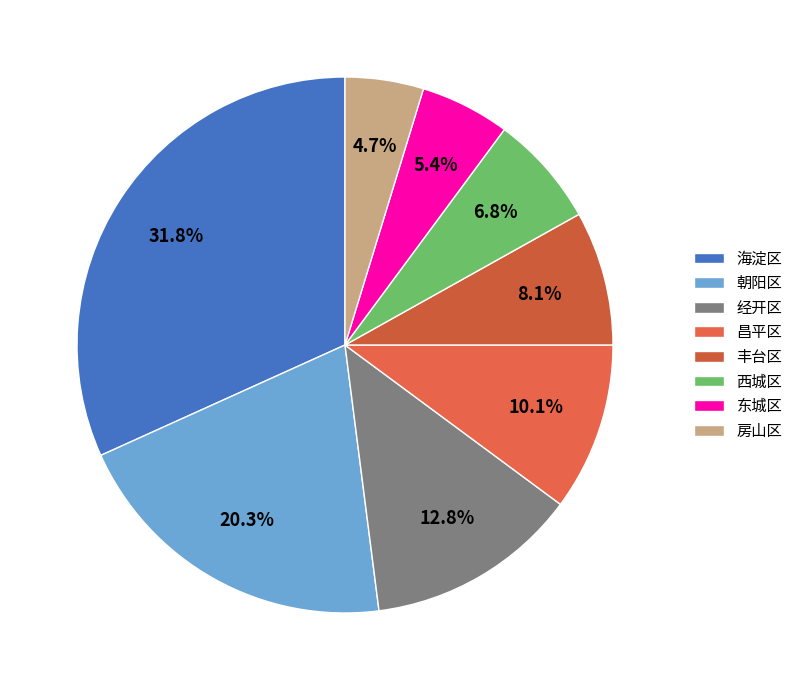

What is the ratio of the value at 昌平区 to the value at 房山区?

2.1